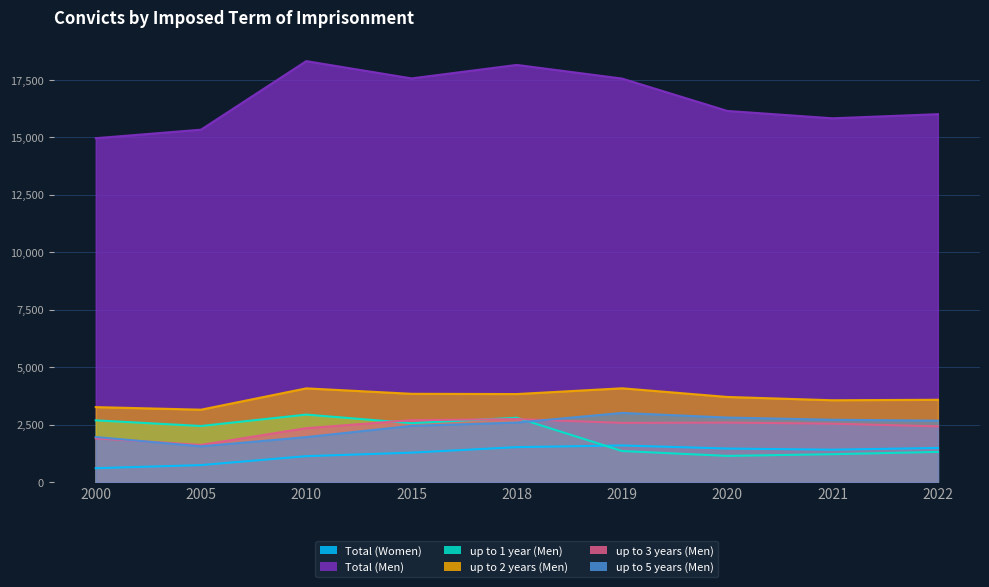

Which series has the largest total across all categories?

Total (Men)